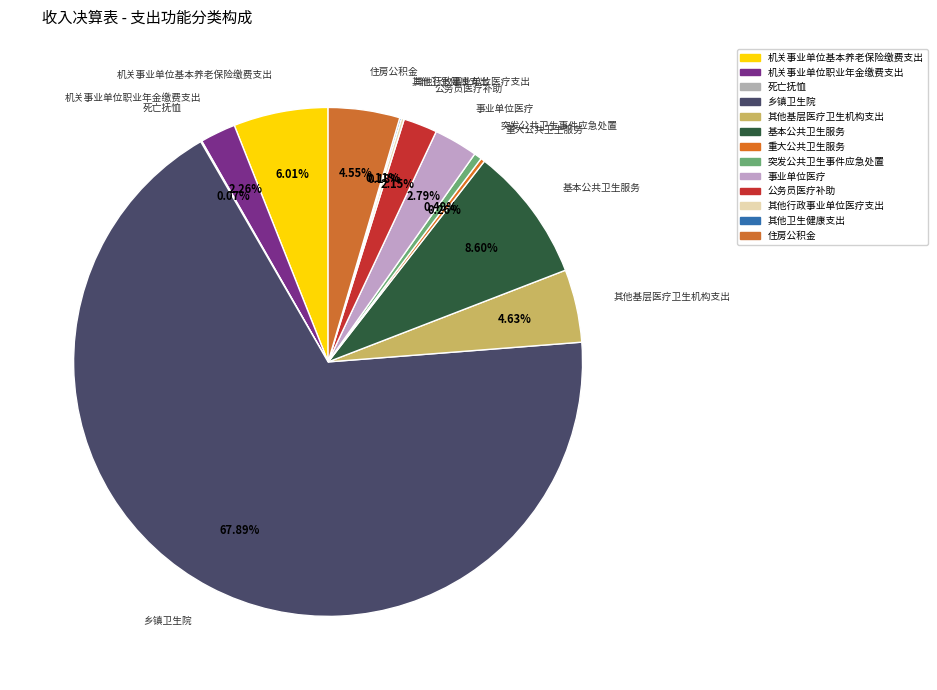

Which slice is the largest?

乡镇卫生院